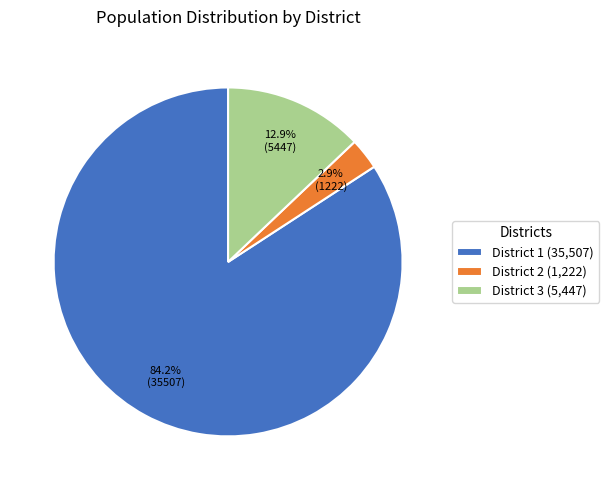

What portion of the pie excludes District 1 (35,507)?

15.8%